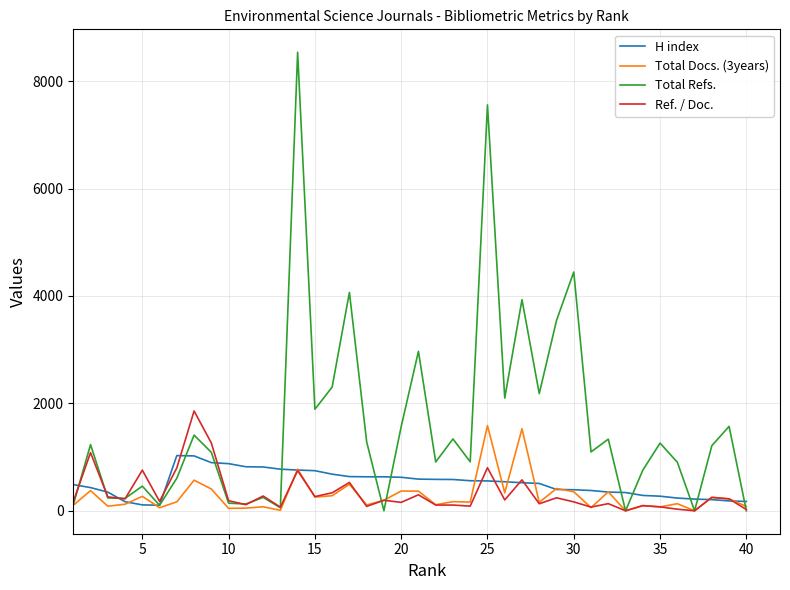

True or false: Total Docs. (3years) and Ref. / Doc. cross at least once.

True